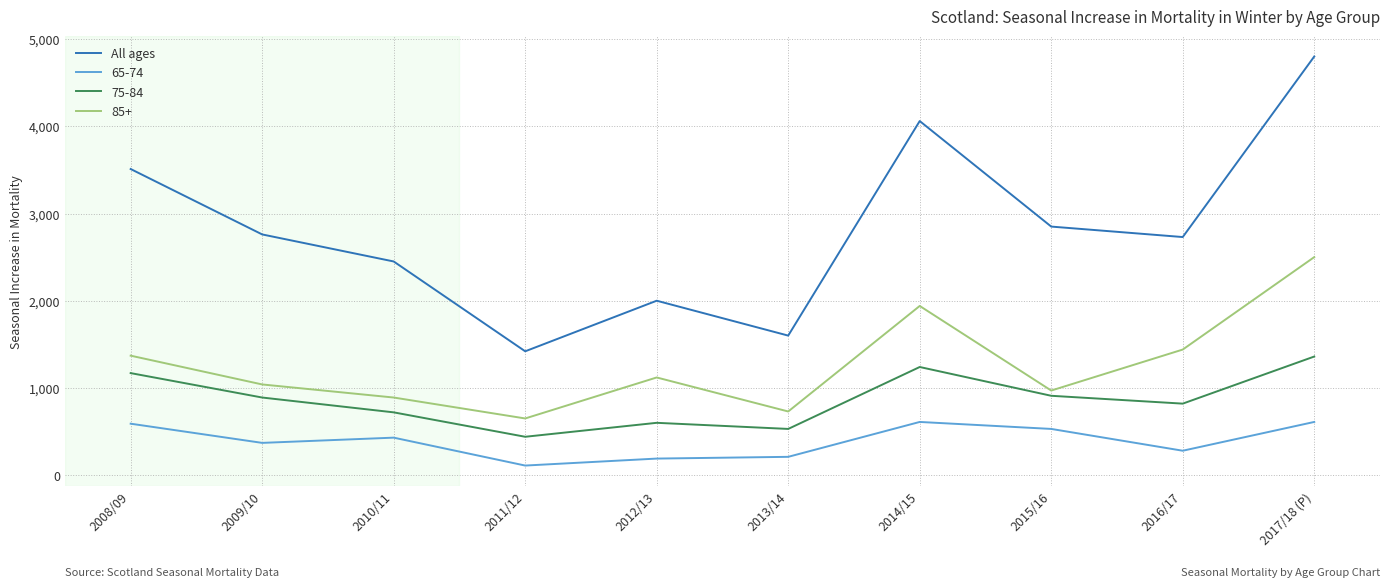

At which category is the sum across all series the highest?

2017/18 (P)